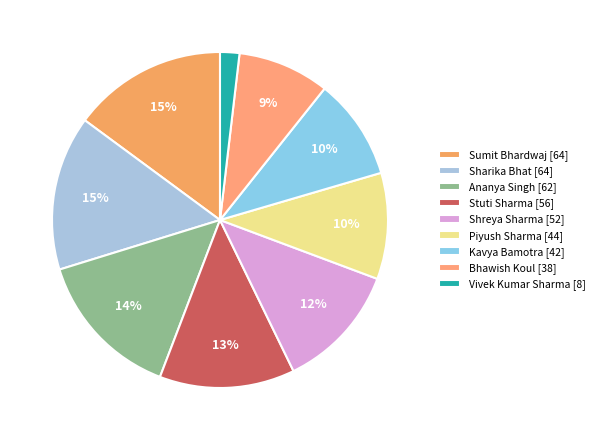

To the nearest percent, what is the difference between the Sharika Bhat and Shreya Sharma slice percentages?

3%